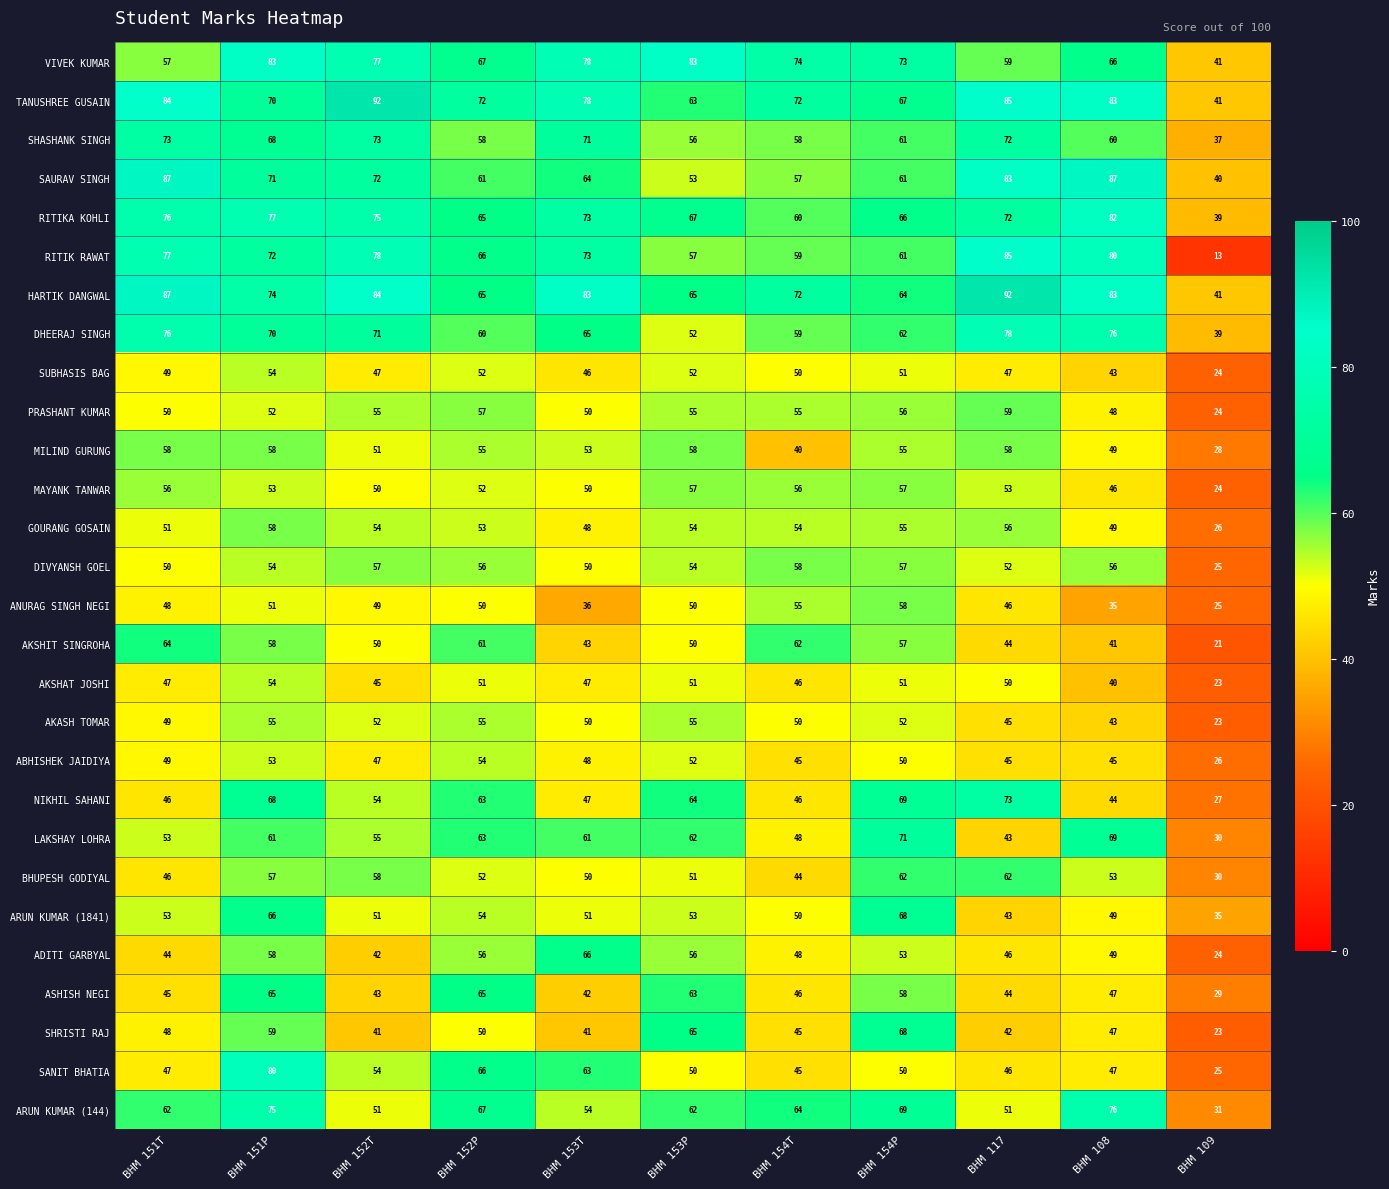

What is the maximum value for NIKHIL SAHANI?

73